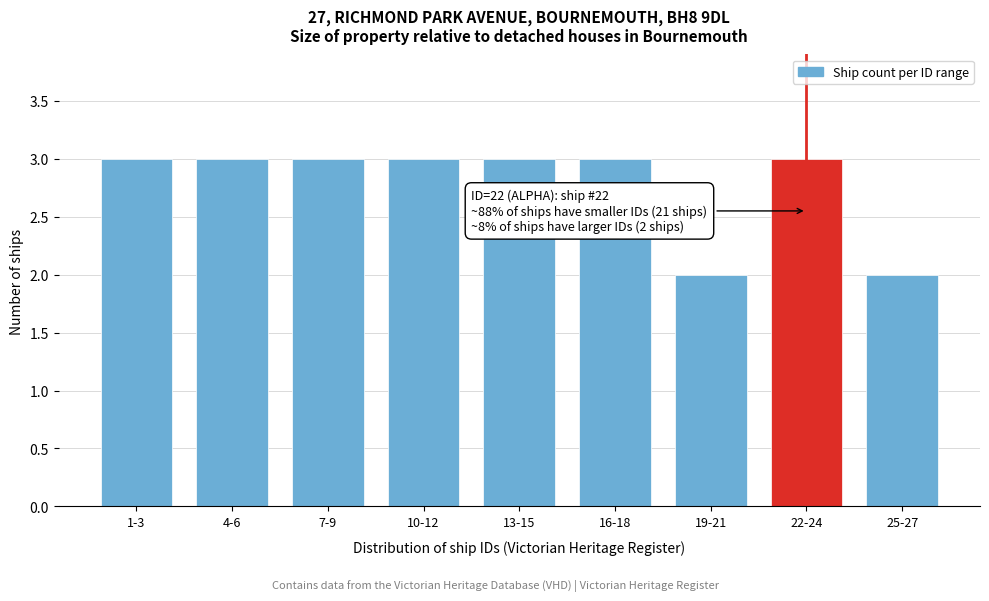

Reading right to left, what are all the values shown in this chart?

25-27=2	22-24=3	19-21=2	16-18=3	13-15=3	10-12=3	7-9=3	4-6=3	1-3=3